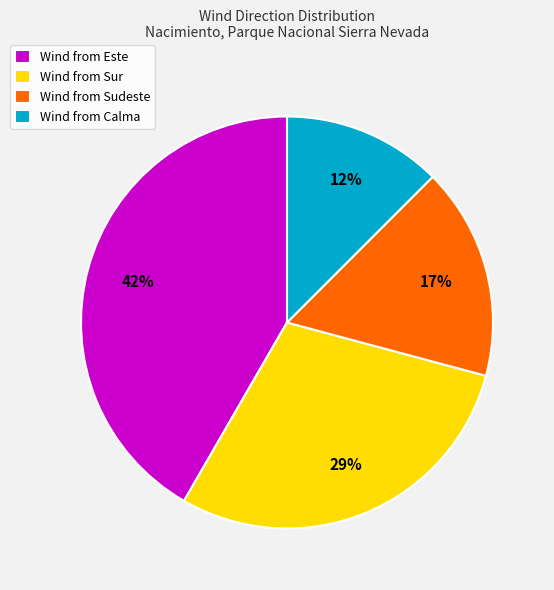

Does any single category account for the majority?

No